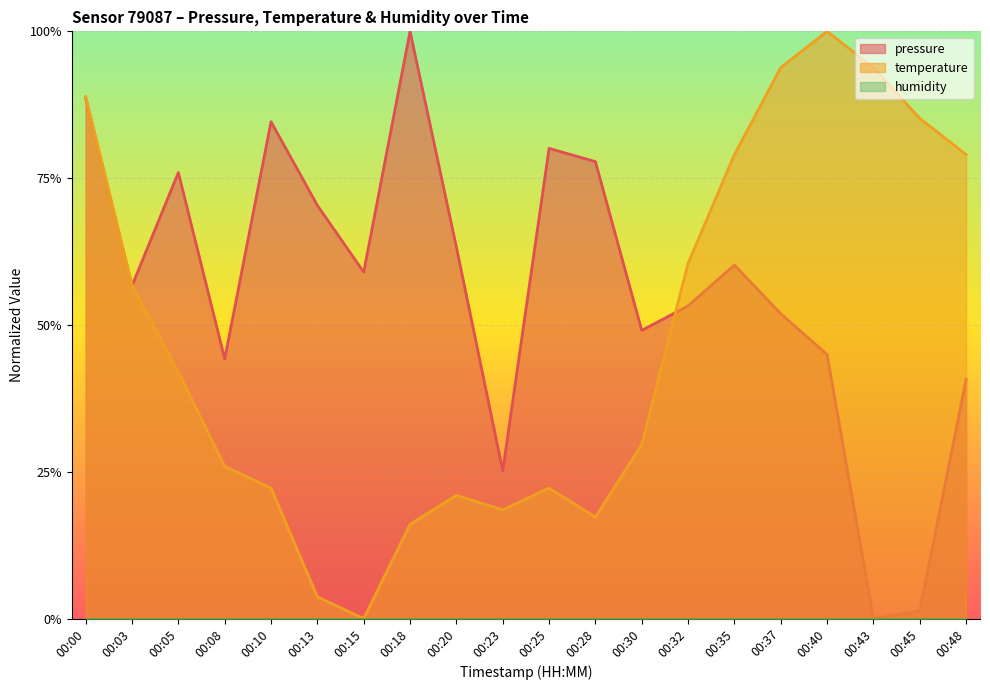

True or false: pressure and temperature cross at least once.

True